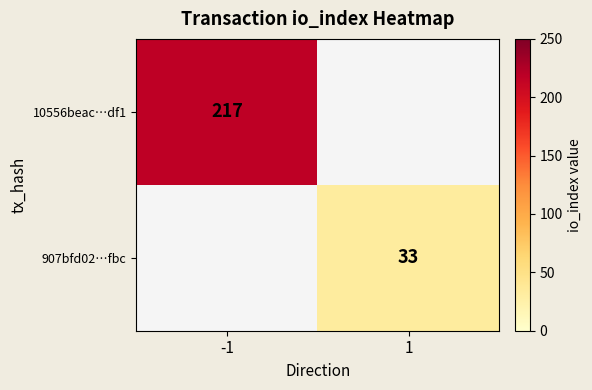

True or false: 10556beac…df1 has a value of 217 at -1.

True